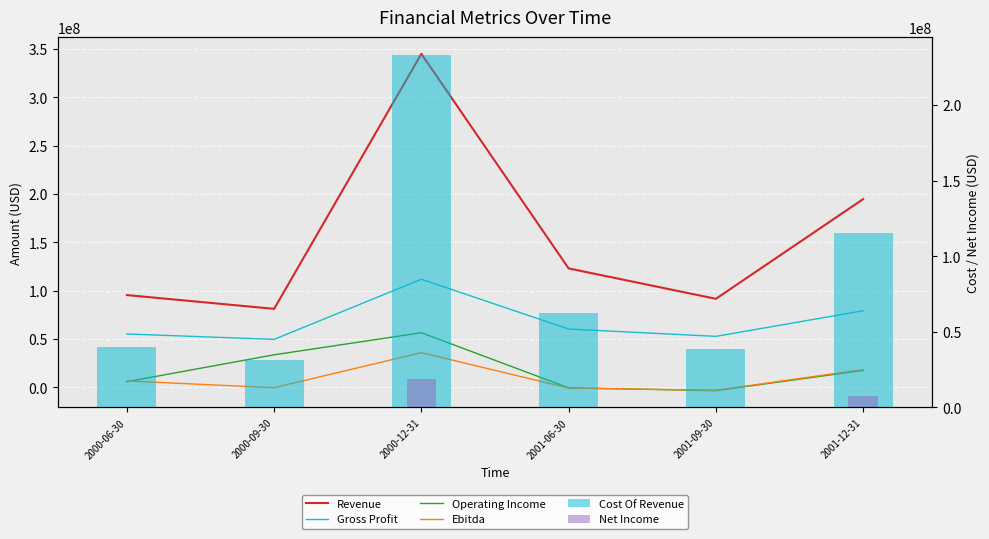

Reading left to right, transcribe all the data shown in this chart.

Revenue: 95314000	81046000	345025000	122901000	91441000	194644000
Gross Profit: 55040000	49443000	111693000	60164000	52573000	79050000
Operating Income: 5632000	33484000	56312000	-750000	-3644000	17316000
Ebitda: 6386000	-581000	35691000	-978000	-3244000	18237000
Cost Of Revenue: 40274000	31603000	233332000	62737000	38868000	115594000
Net Income: 322000	0	18517000	0	0	7719000